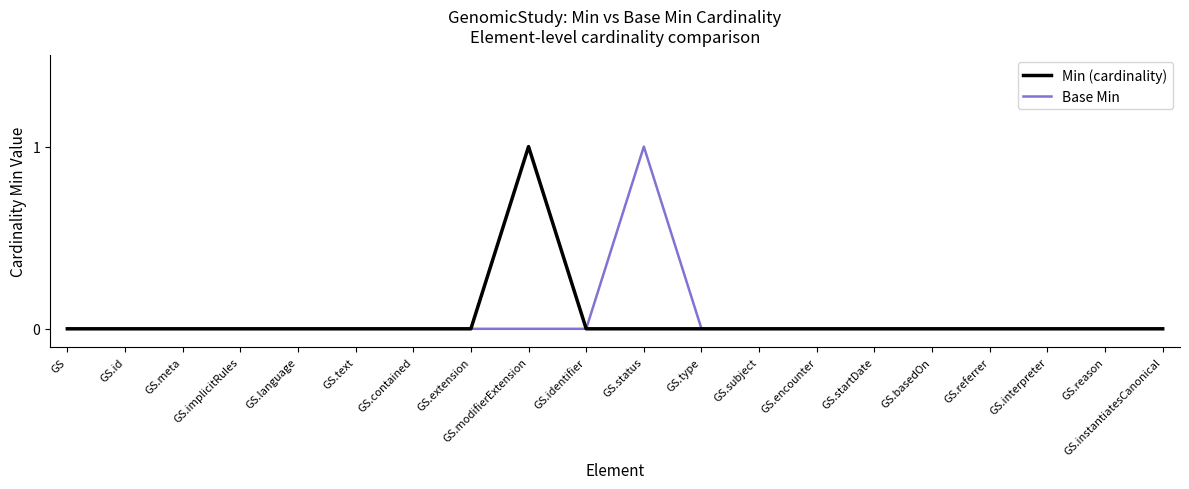

What position from the right is GS.encounter?

7